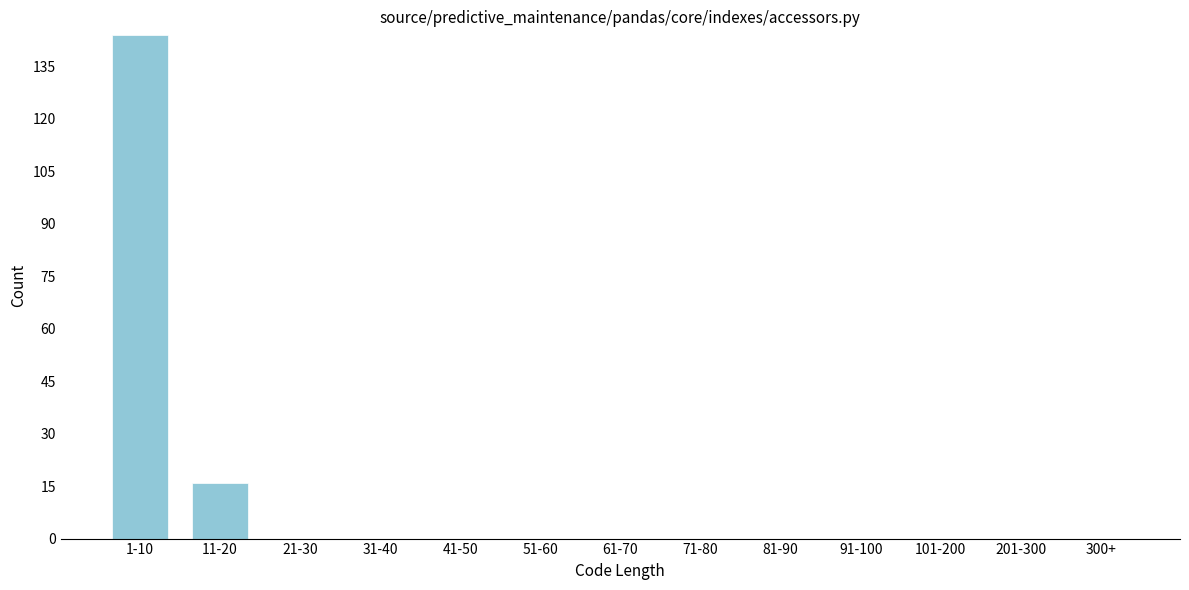

Reading left to right, what are all the values shown in this chart?

1-10=144	11-20=16	21-30=0	31-40=0	41-50=0	51-60=0	61-70=0	71-80=0	81-90=0	91-100=0	101-200=0	201-300=0	300+=0